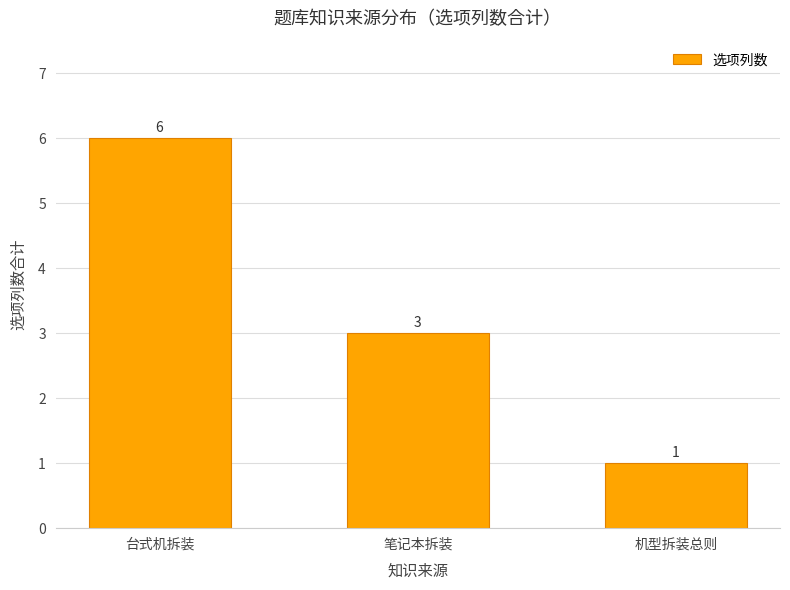

Are the bars horizontal?

No